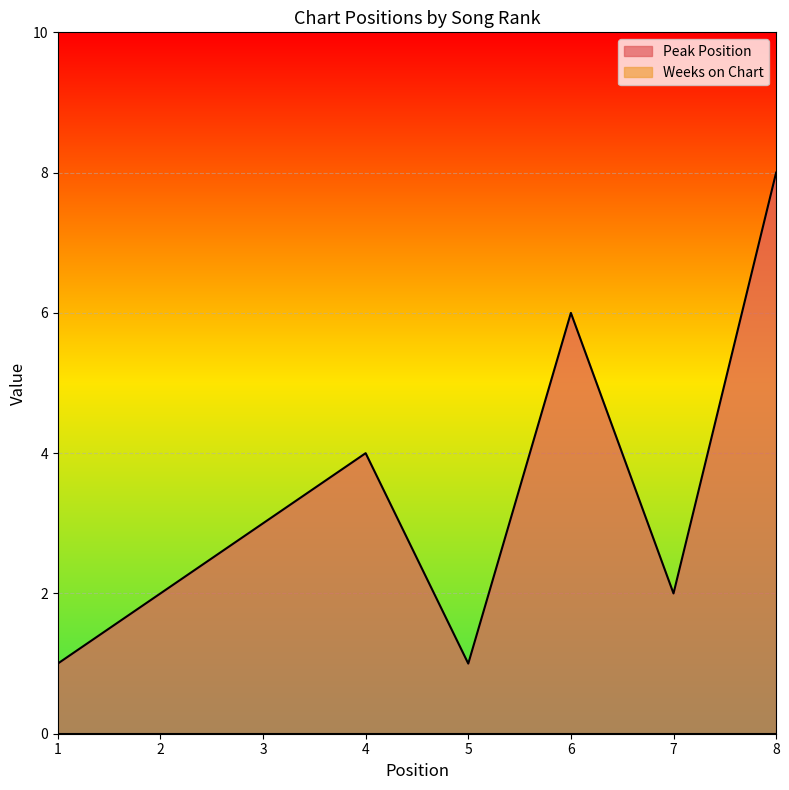

True or false: the data has more than 0 interior local peaks.

True